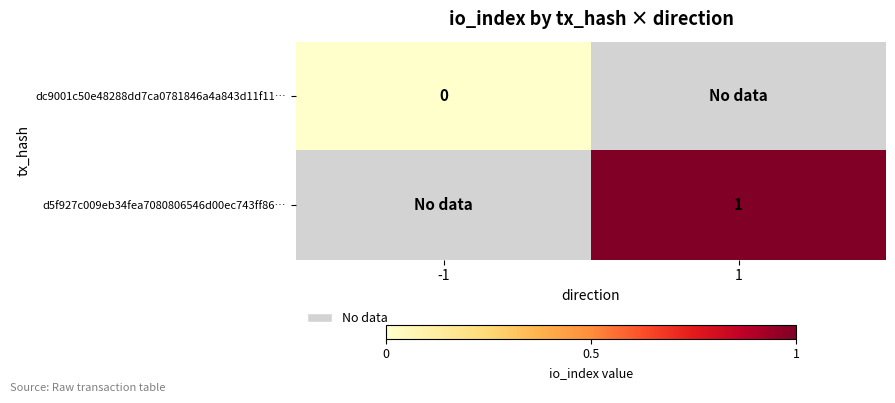

The value of d5f927c009eb34fea7080806546d00ec743ff86… at 1 is 1. True or false?

True